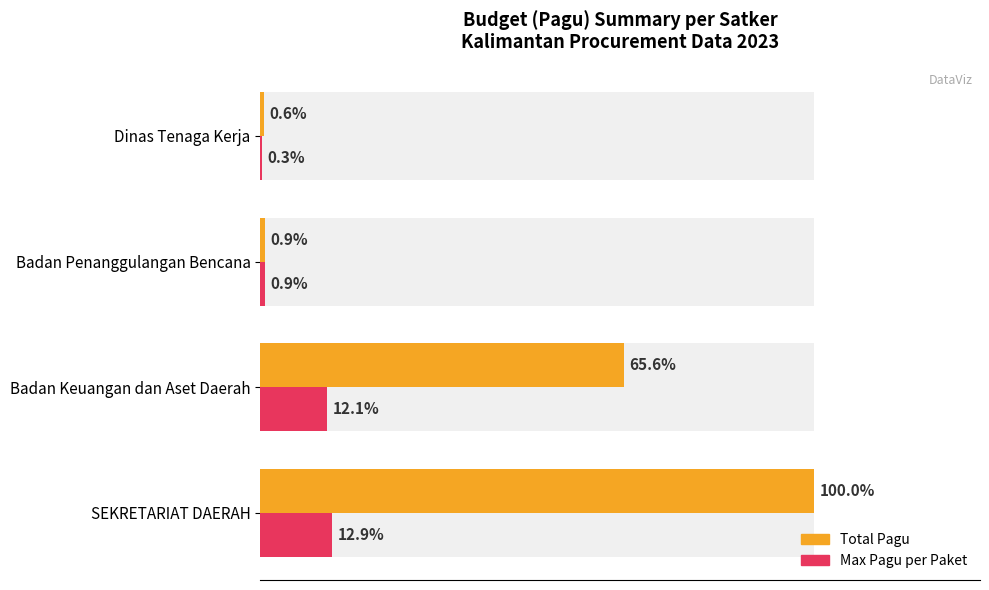

What are all the series names shown in the legend?

Total Pagu, Max Pagu per Paket